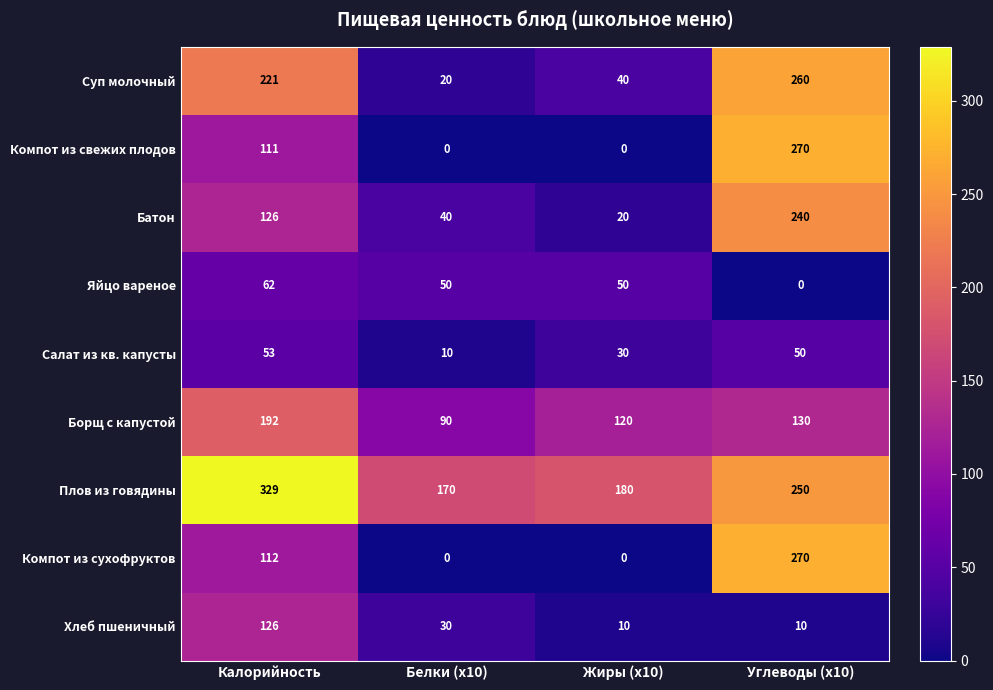

True or false: Яйцо вареное has a value of 86 at Жиры (x10).

False